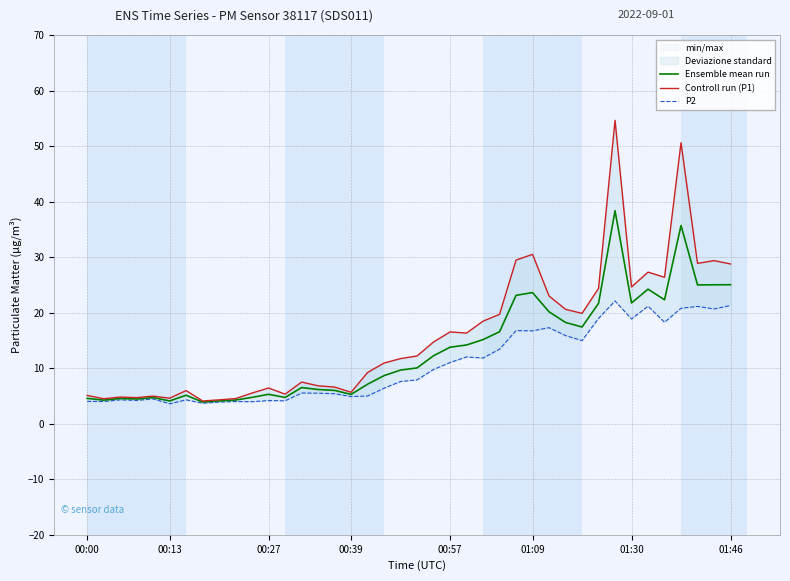

True or false: Ensemble mean run has a value of 1.2 at 00:00.

False